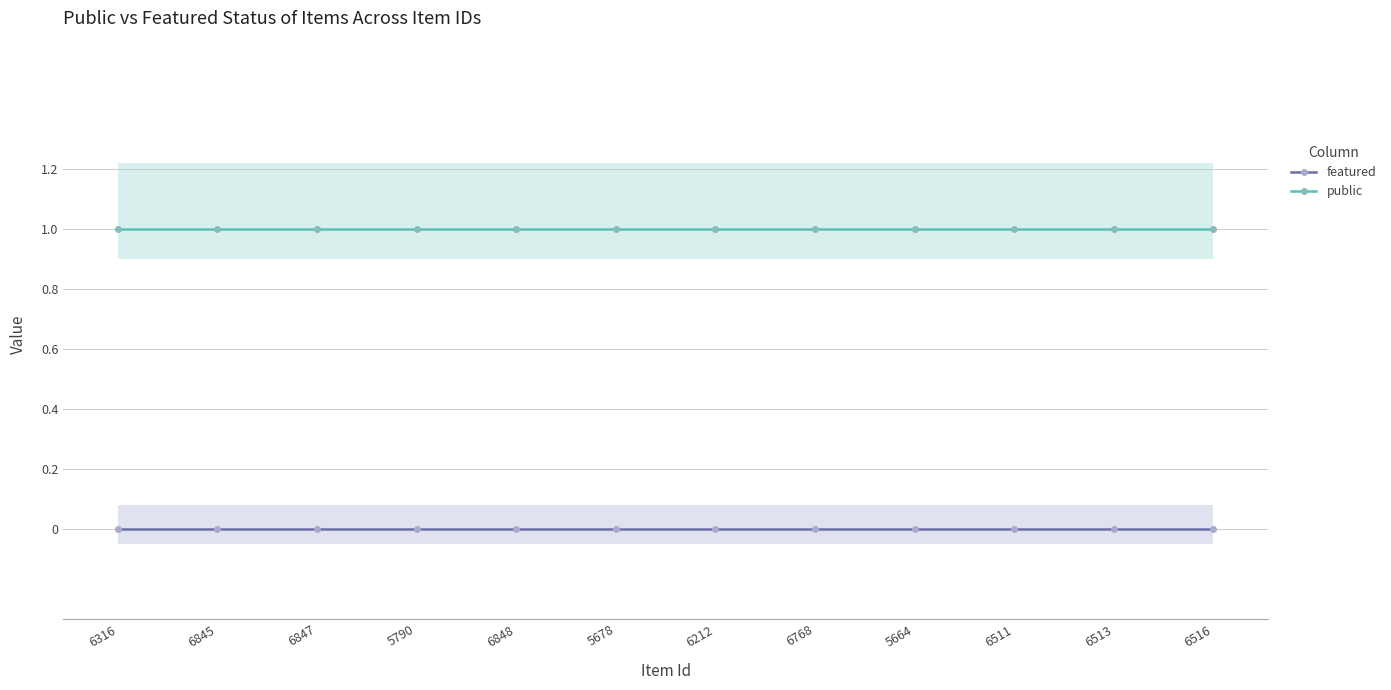

The value of public at 6513 is 0. True or false?

False